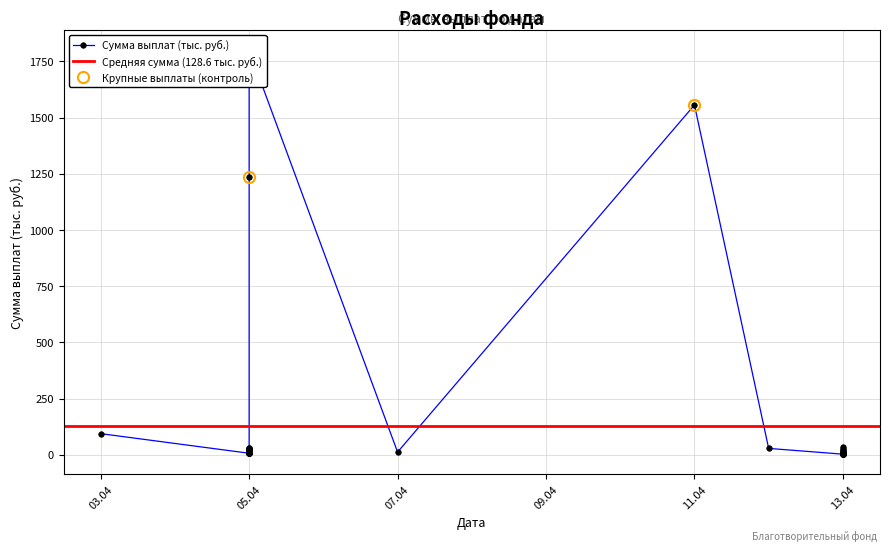

How many interior local peaks (higher than both neighbors) does the data have?

3